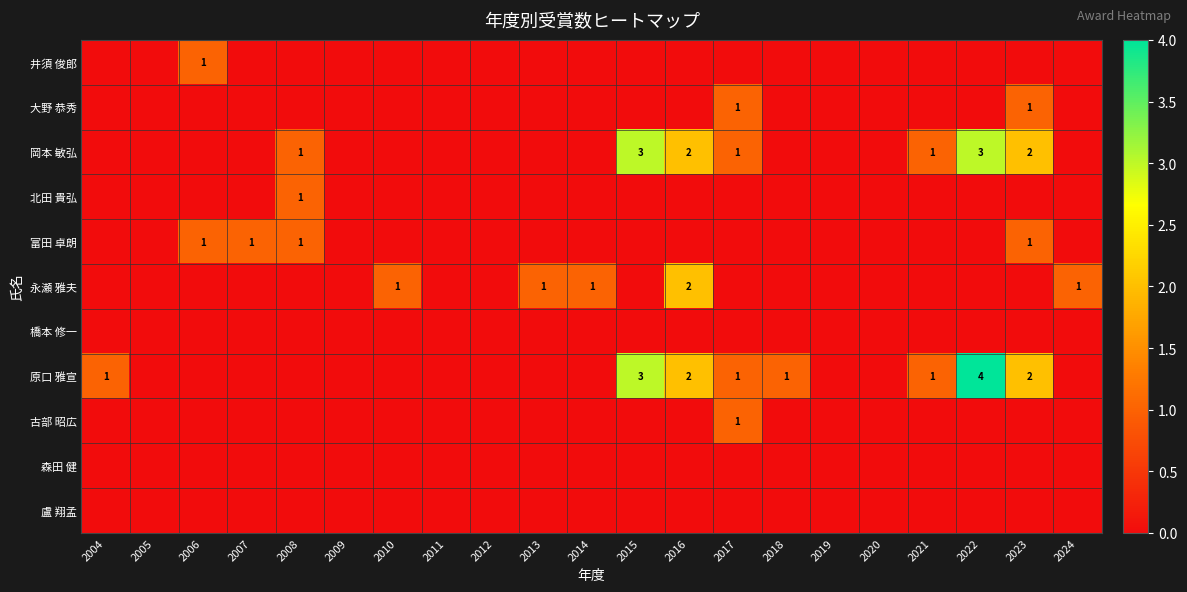

The value of 原口 雅宣 at 2015 is 3. True or false?

True